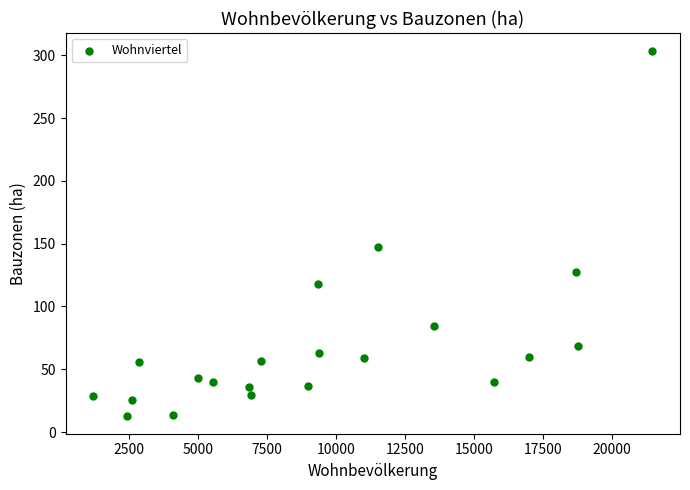

What is the range of X values (max minus min)?

20235.0